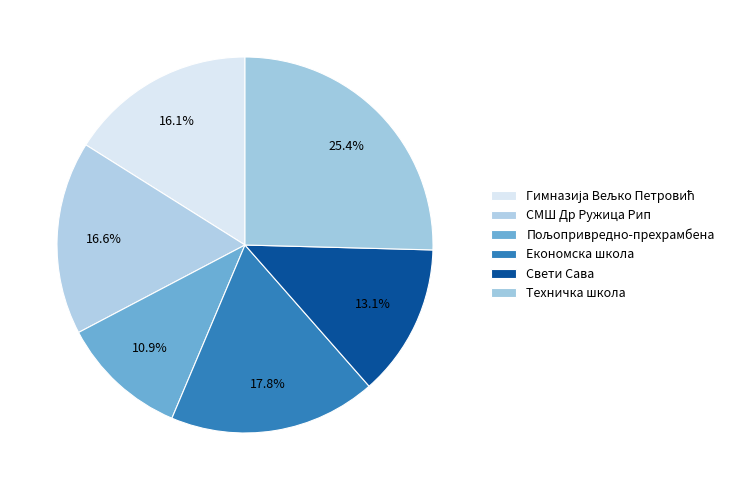

How much of the chart is everything except Техничка школа?

74.6%